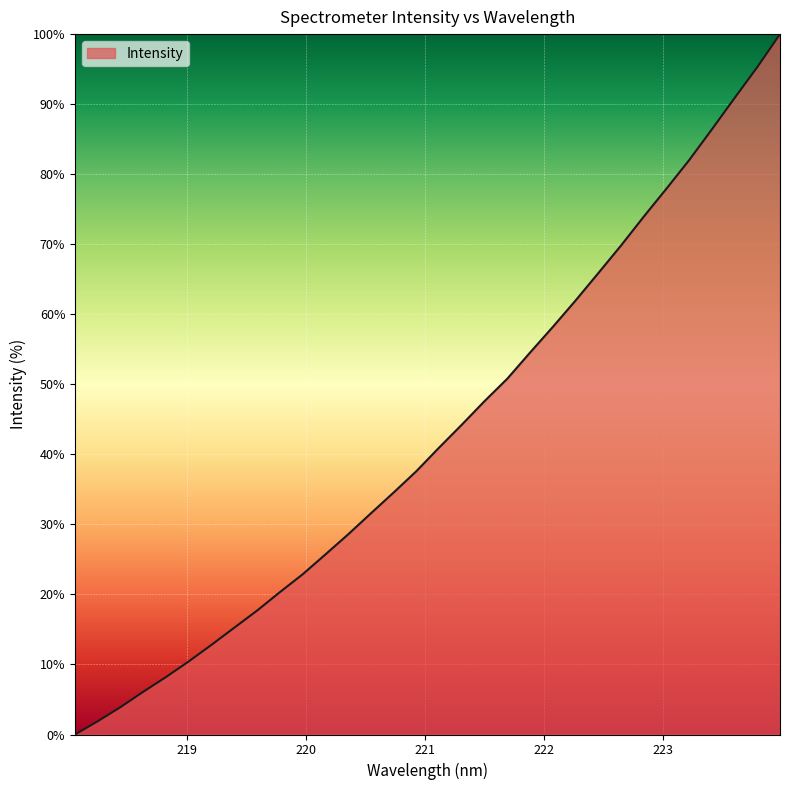

What is the difference between the maximum and minimum values?

100.0